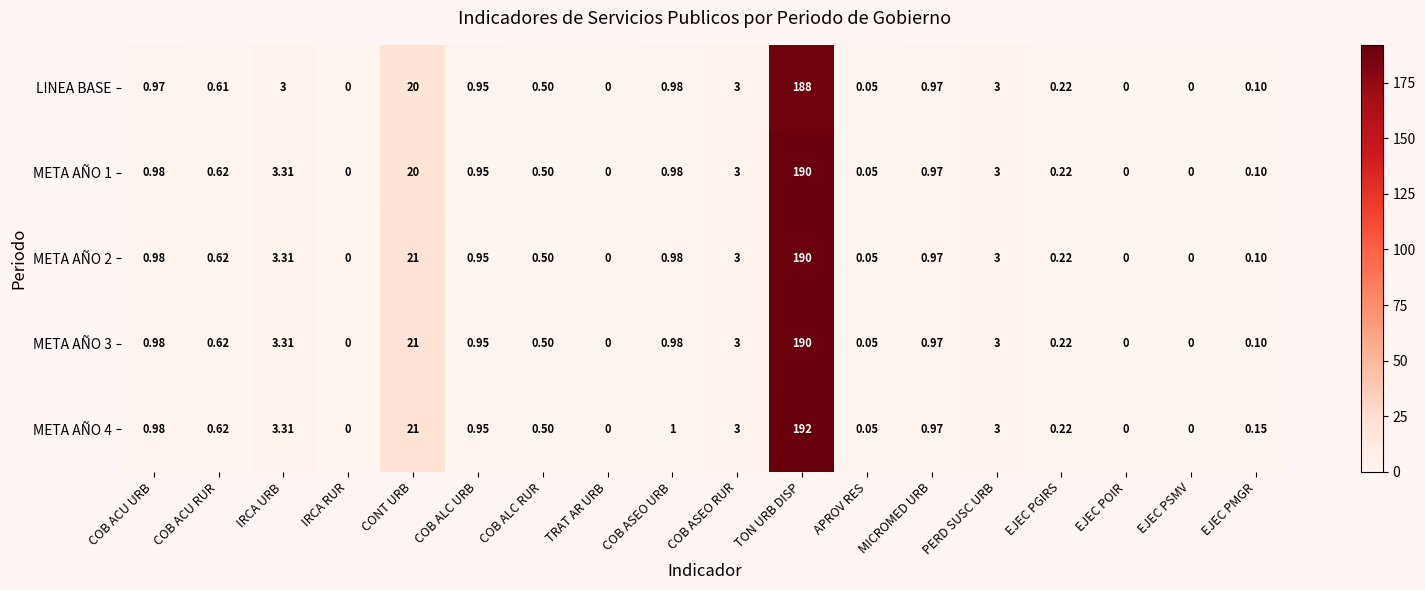

At which label is META AÑO 2 closest to 95?

CONT URB